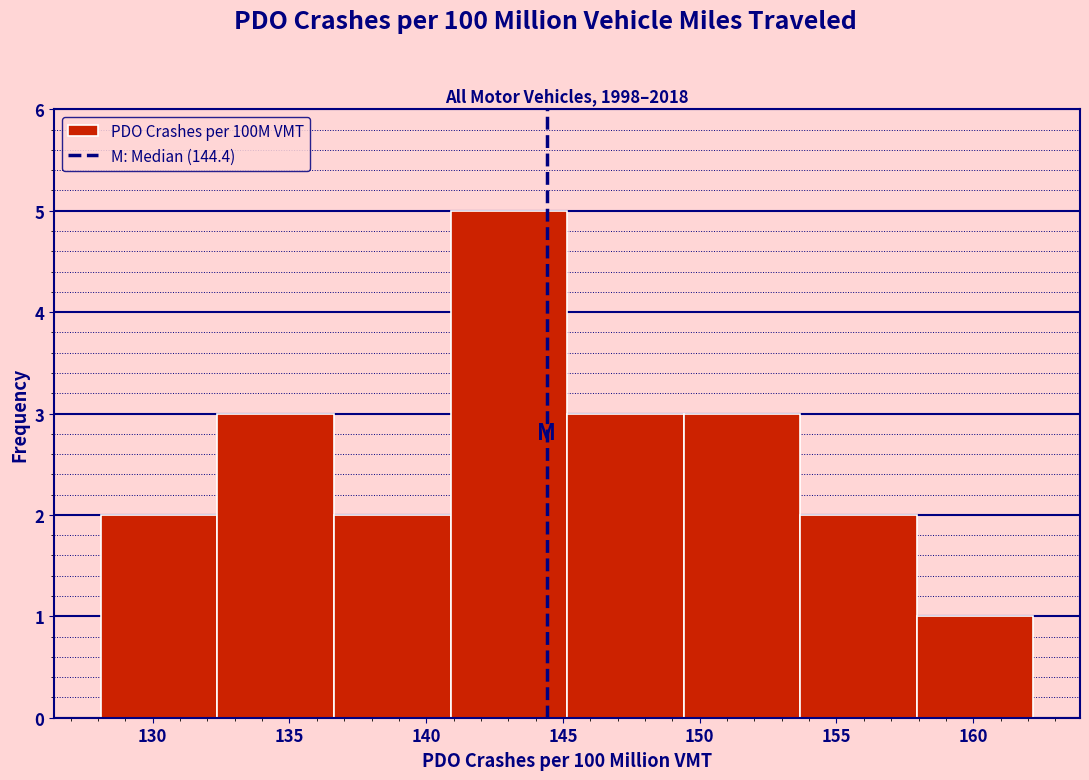

What is the height of the bar covering 145.0 to 149.5 on the x-axis? Neither the bar edges nor the heights are printed on the chart, so give them approximately, as read against the axes.

3